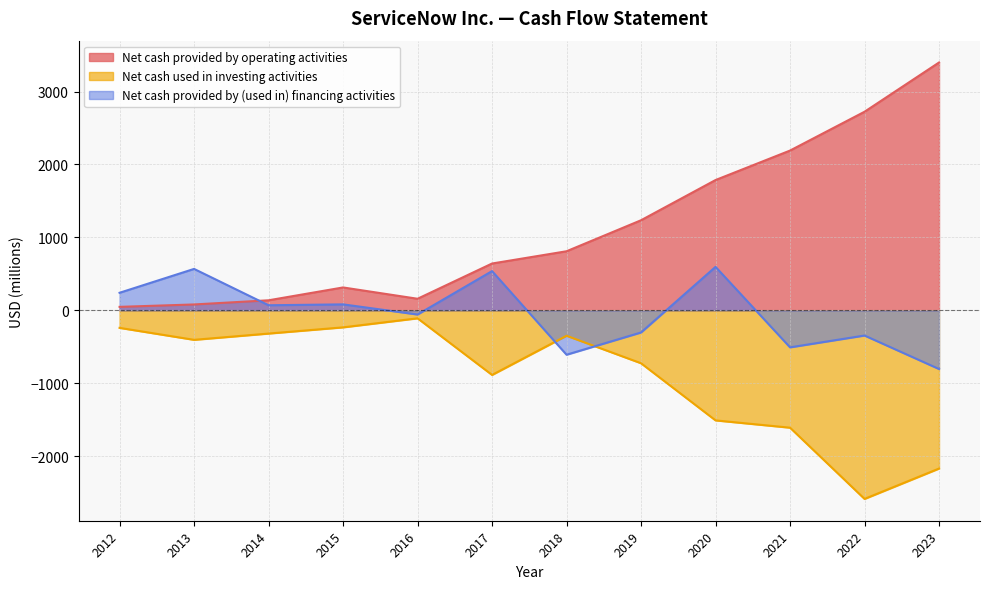

What are all the series names shown in the legend?

Net cash provided by operating activities, Net cash used in investing activities, Net cash provided by (used in) financing activities